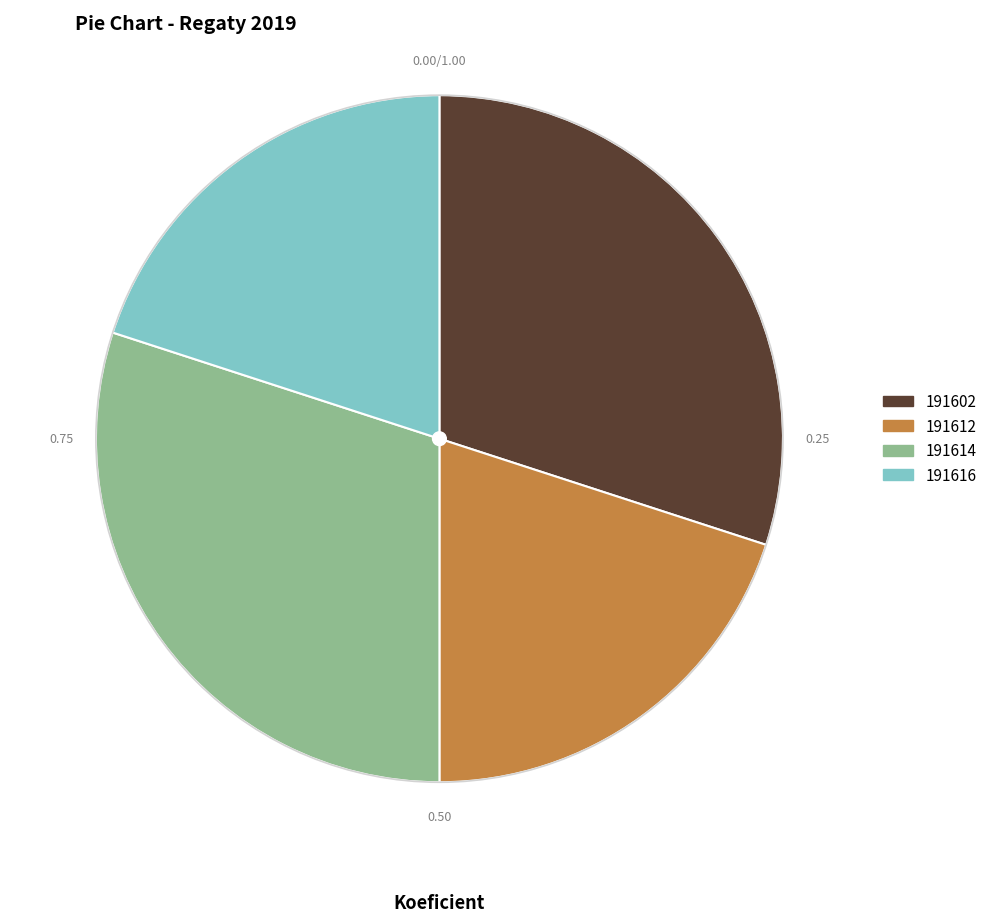

Between 191612 and 191614, which is larger?

191614